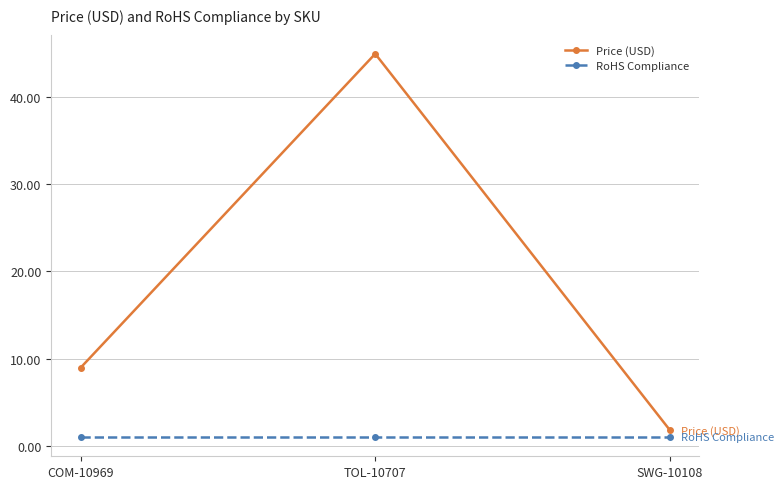

Read the Price (USD) value at SWG-10108.

1.8